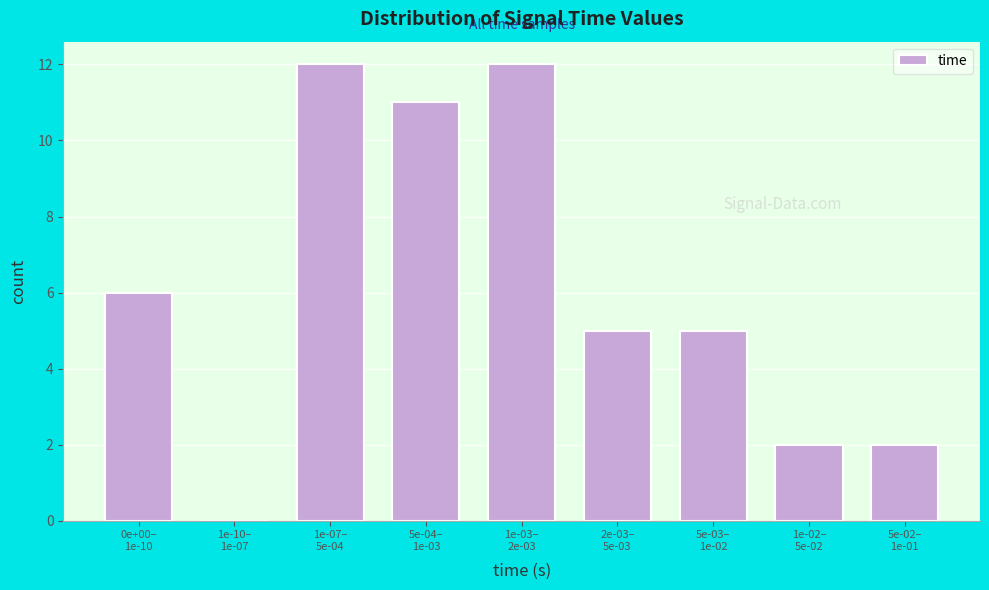

What is the sum of all values?

55